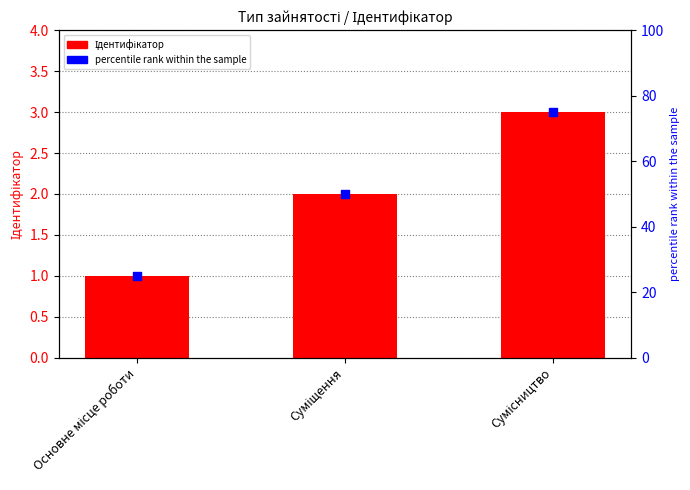

Which series reaches the minimum Y coordinate?

Ідентифікатор